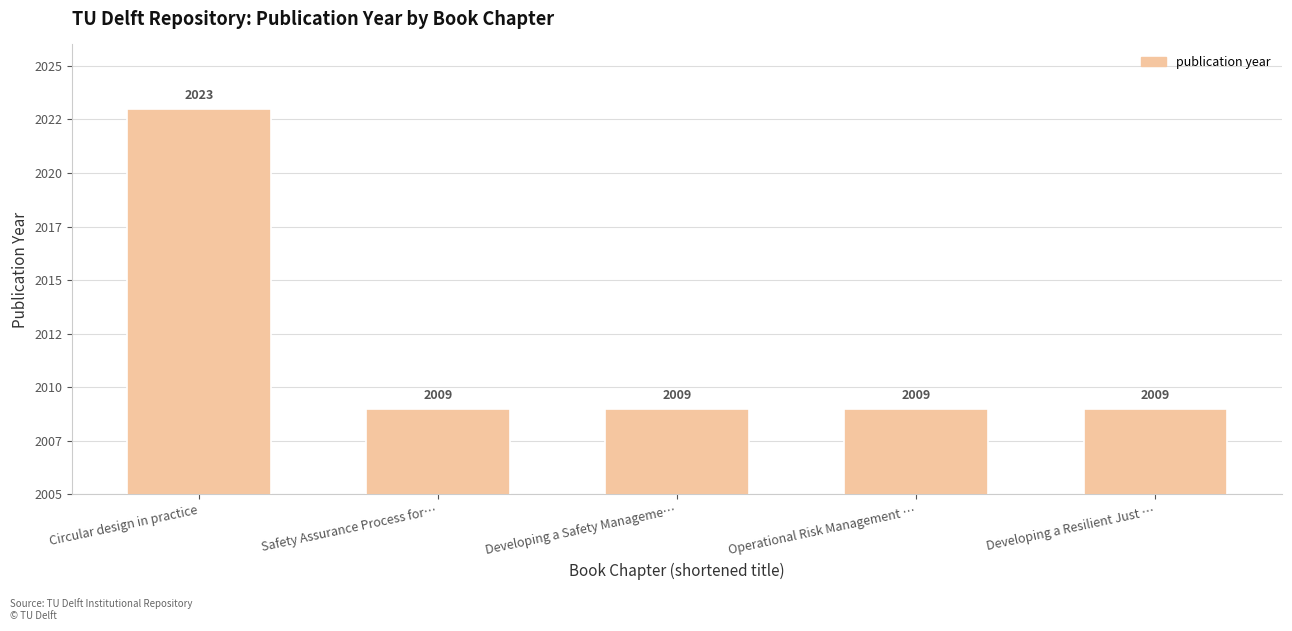

What is the label of the 3rd bar from the right?

Developing a Safety Manageme…